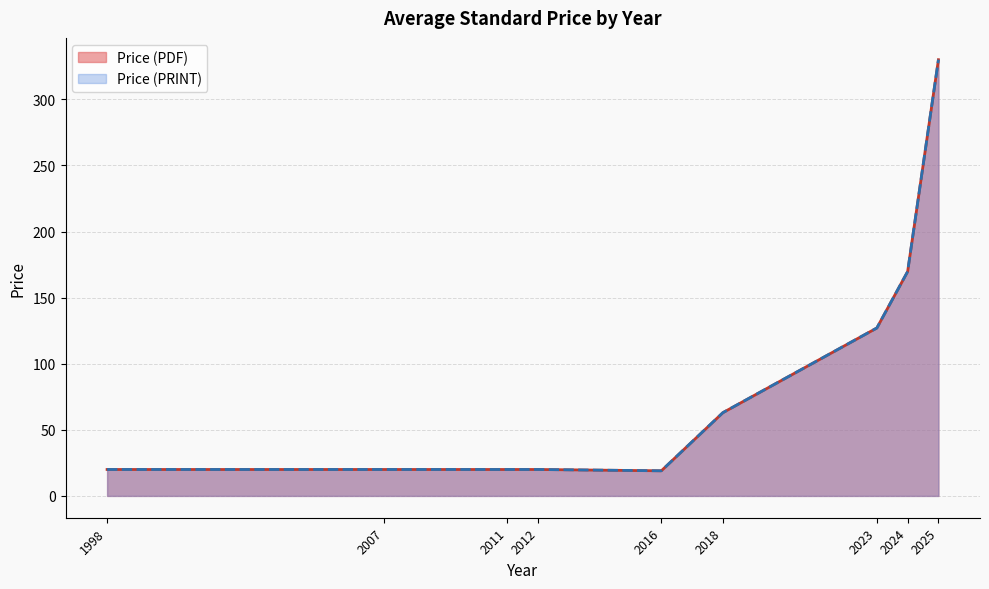

The Price (PDF) series shows 20.0 at 2016. True or false?

True